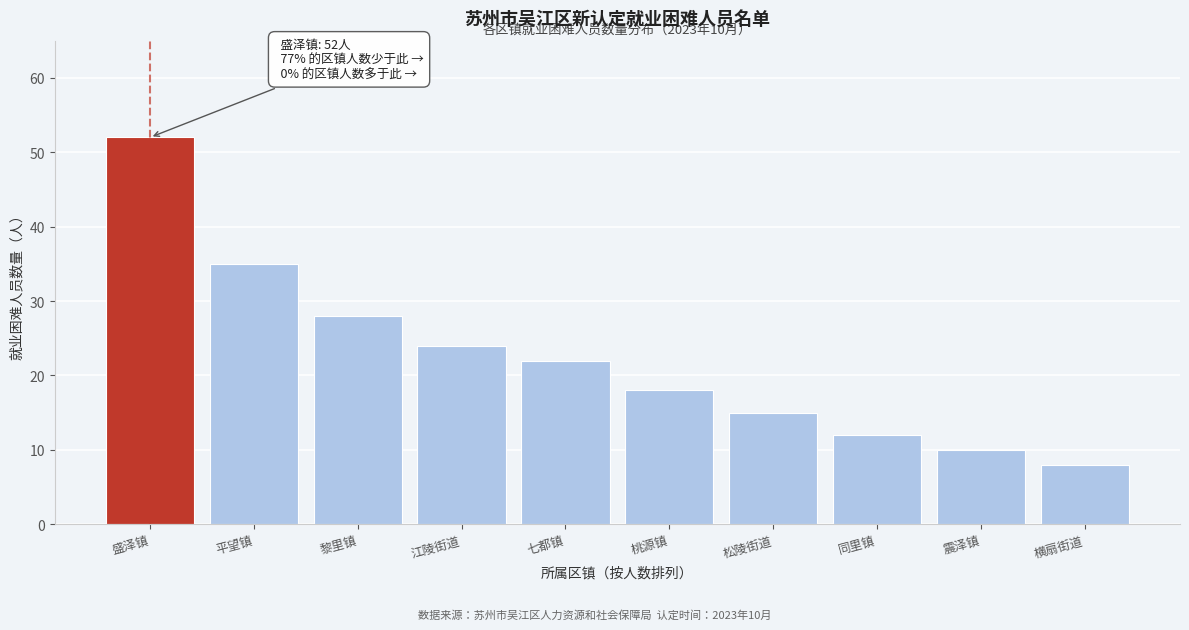

Reading left to right, what are all the values shown in this chart?

盛泽镇=52	平望镇=35	黎里镇=28	江陵街道=24	七都镇=22	桃源镇=18	松陵街道=15	同里镇=12	震泽镇=10	横扇街道=8